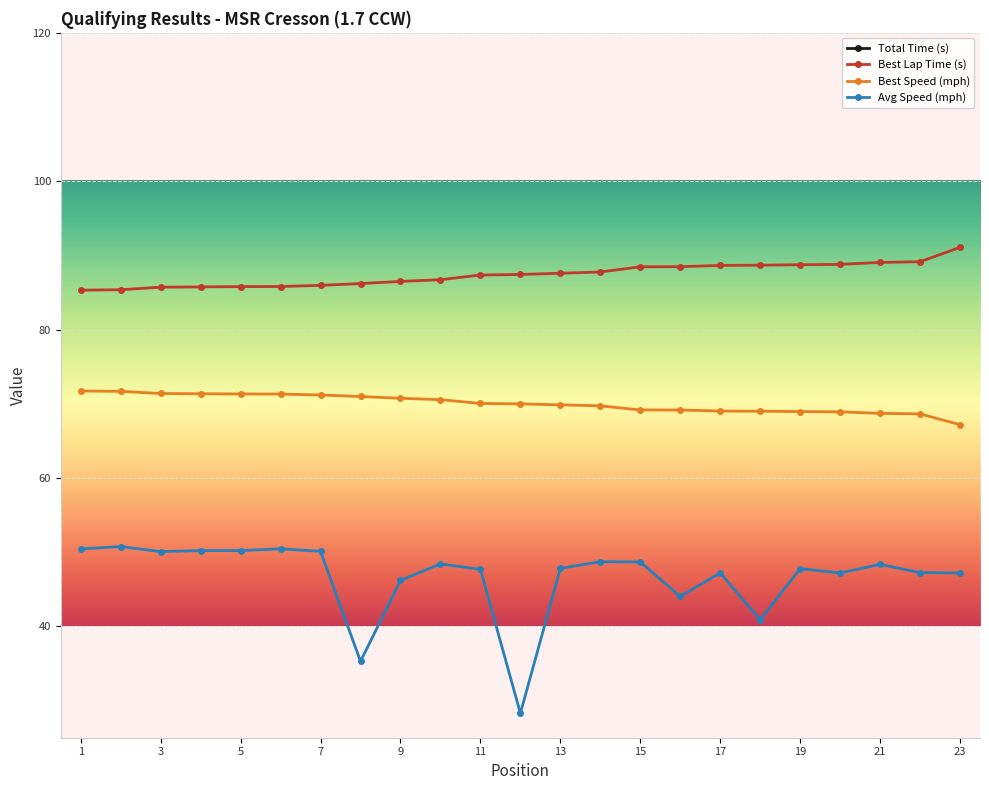

How many series are shown in this chart?

4